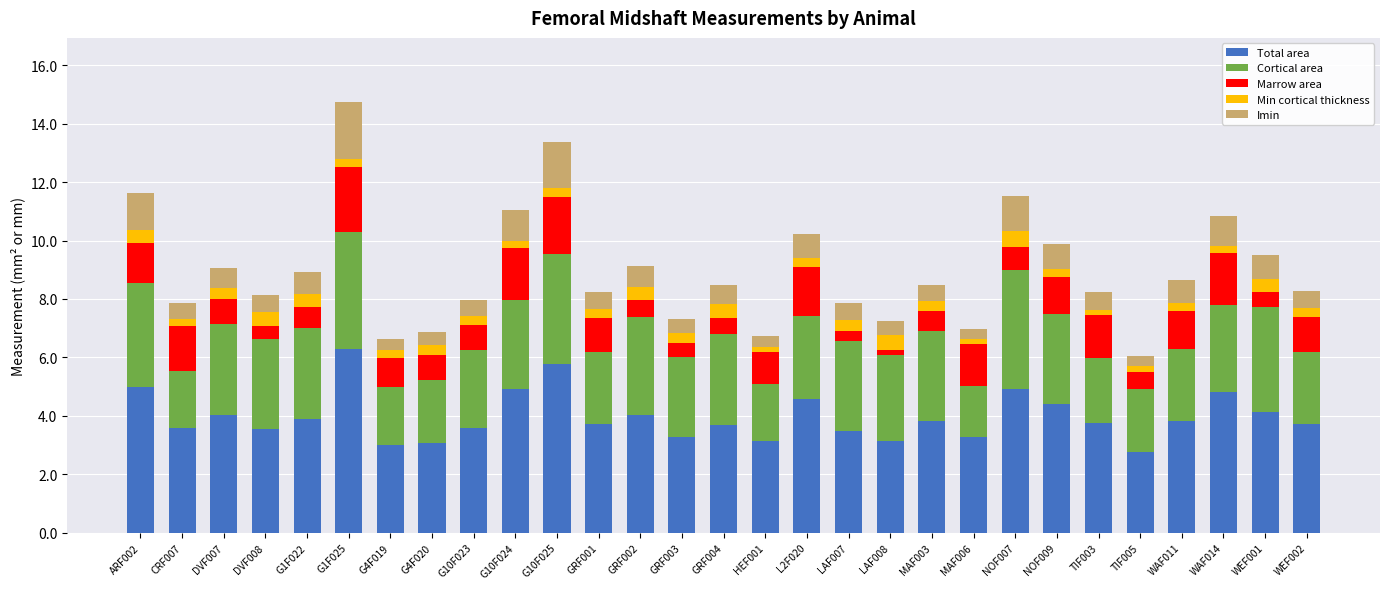

Is it true that Total area equals 1.8 at WEF001?

False